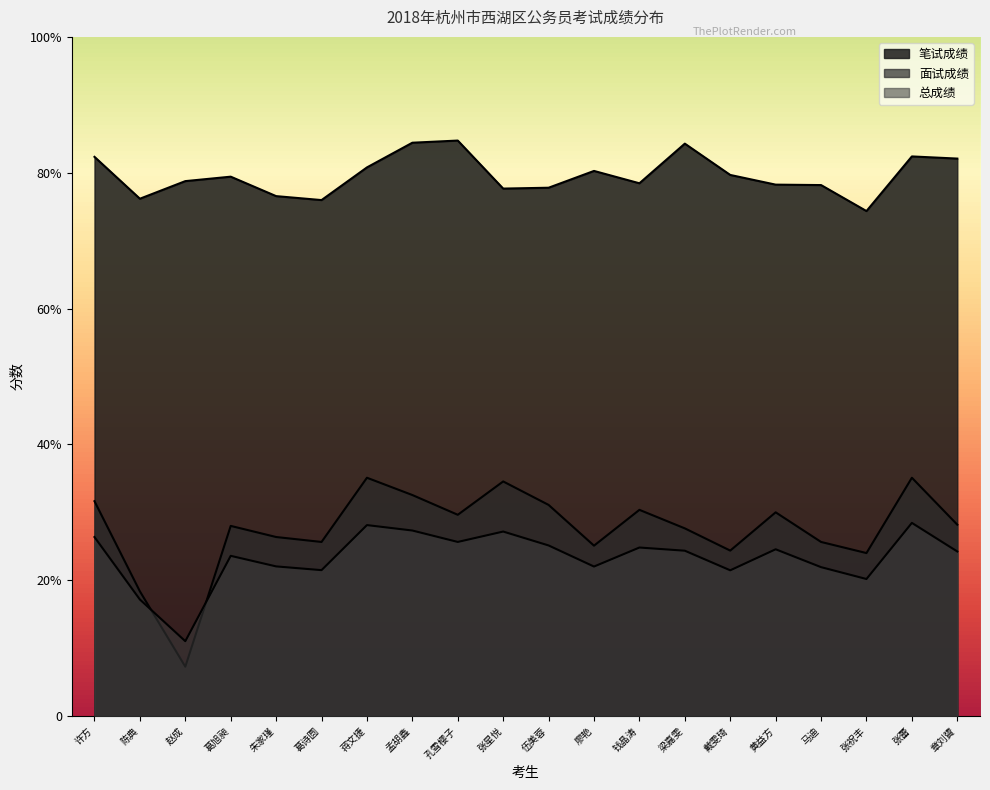

At which label is 笔试成绩 closest to 79?

赵成